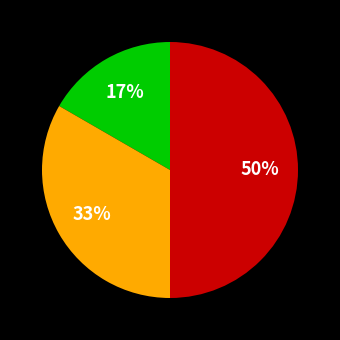

To the nearest percent, what is the difference between the largest and smallest slice percentages?

33%